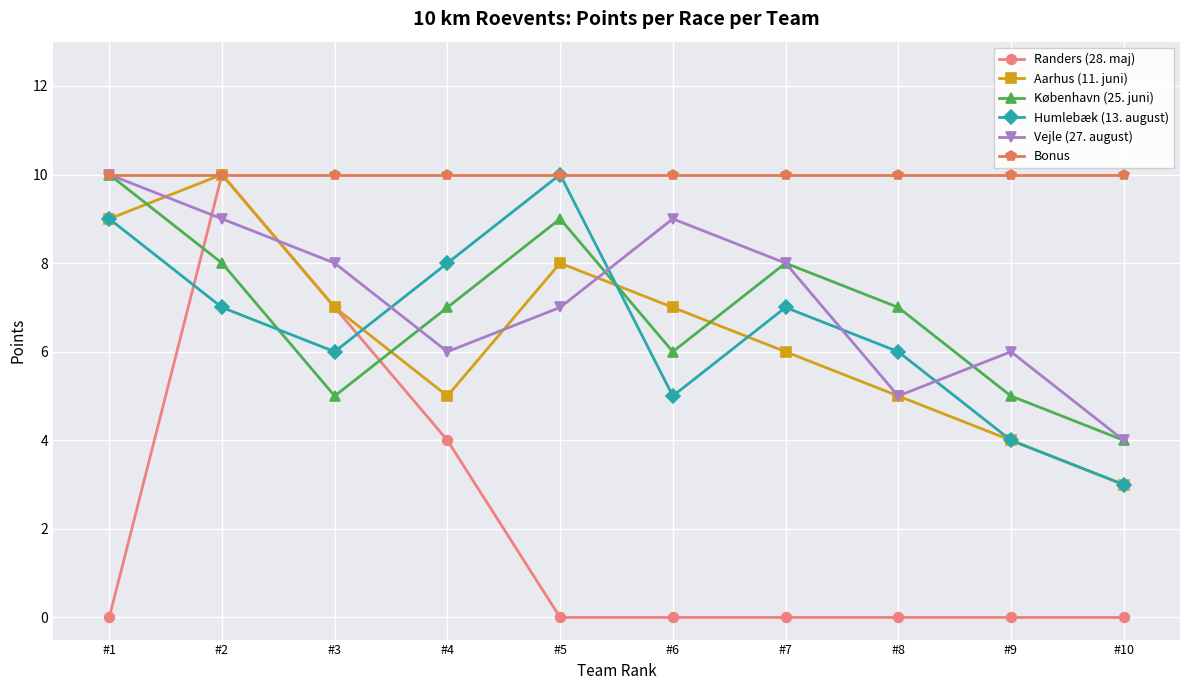

At how many categories does at least one series exceed 9?

10